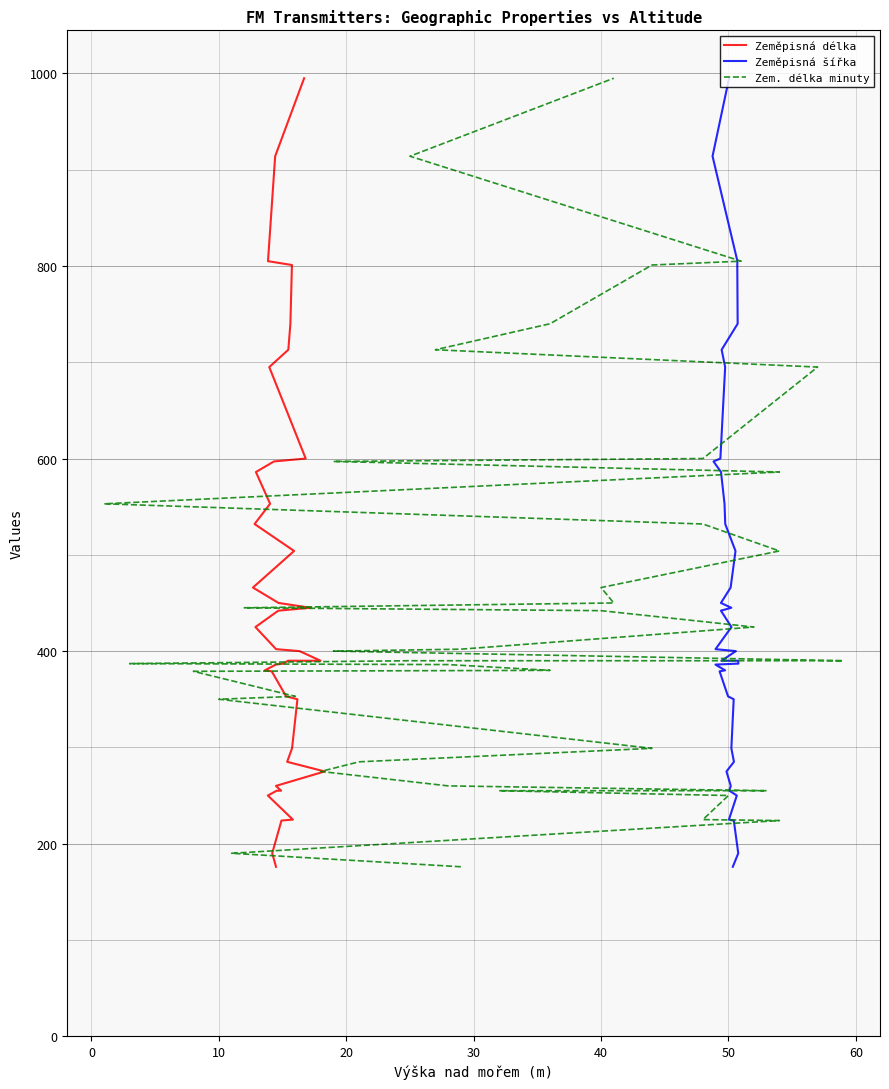

The Zeměpisná šířka series shows 417 at 36. True or false?

False